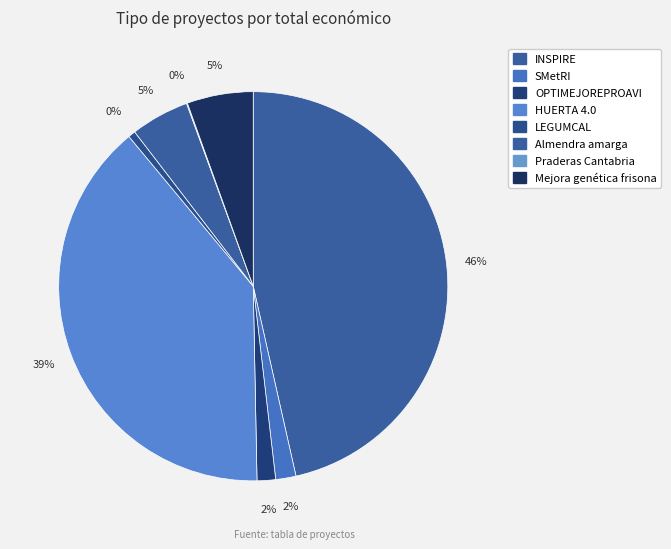

Is SMetRI the majority of the pie?

No